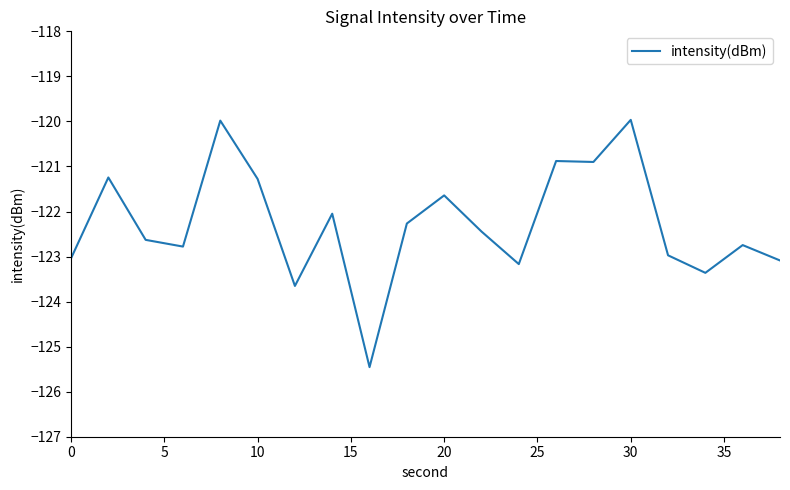

Count the number of values greater than -122.

7